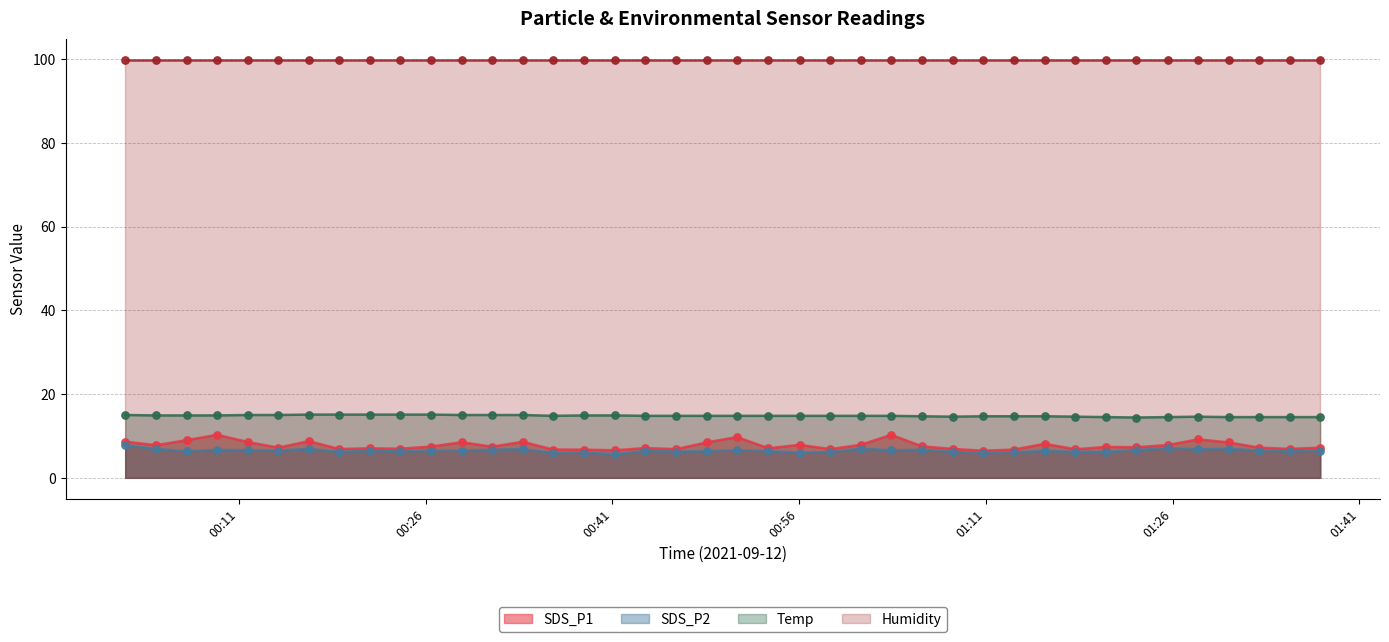

What is the highest value of the SDS_P1 series?

10.3